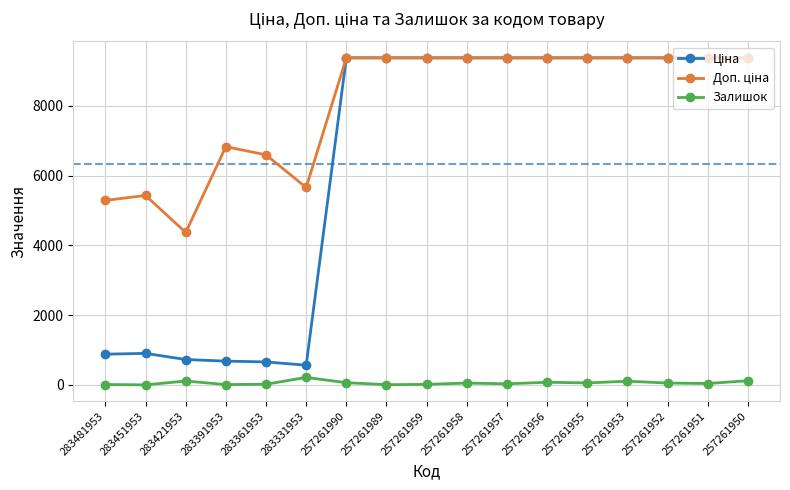

What is the difference between the highest and lowest values at 283331953?

5446.1